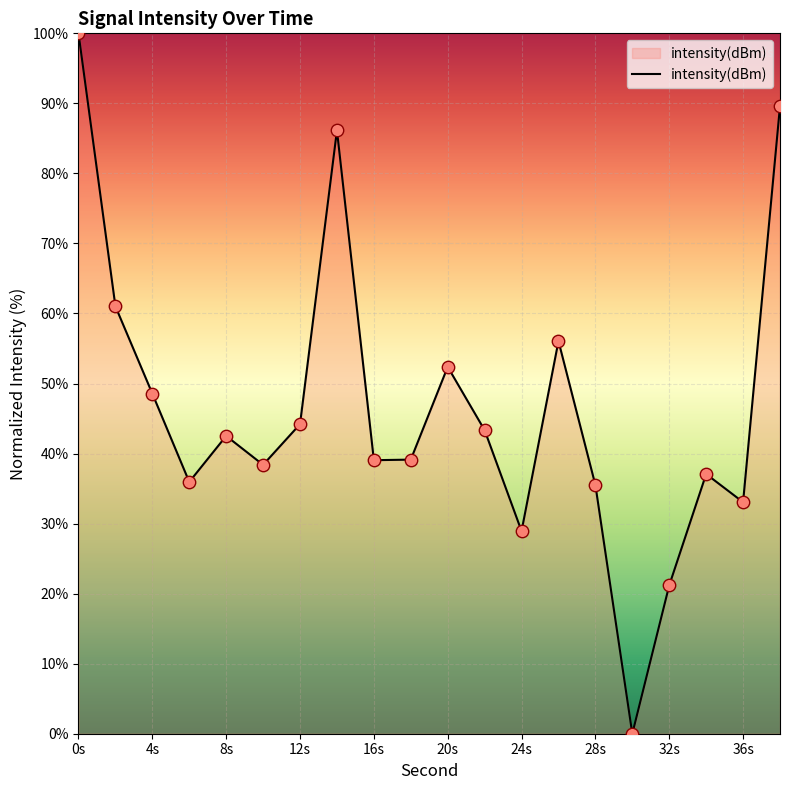

What is the maximum value shown in the chart?

100.0